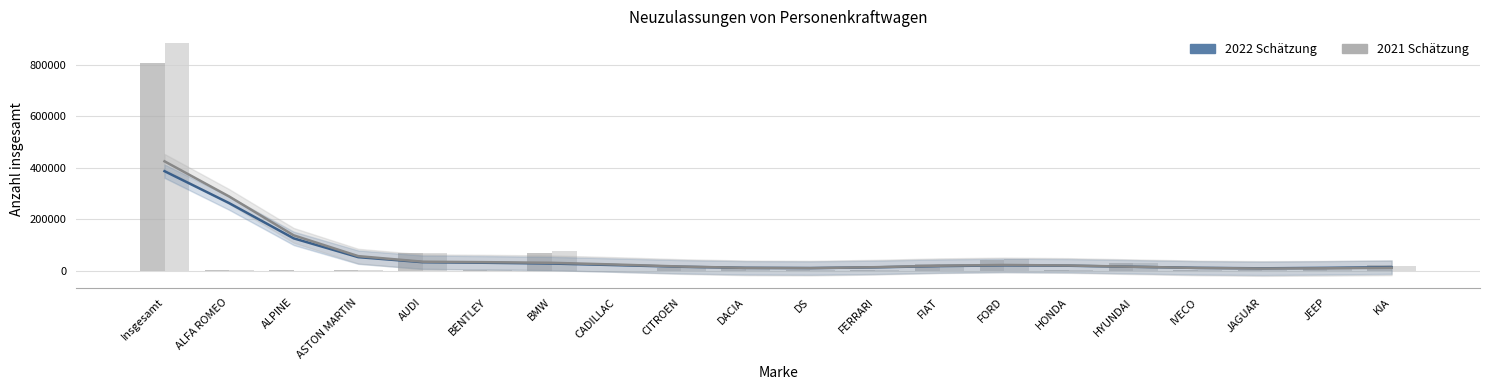

What value does the Schätzung 2022 series have at HYUNDAI?

14589.9